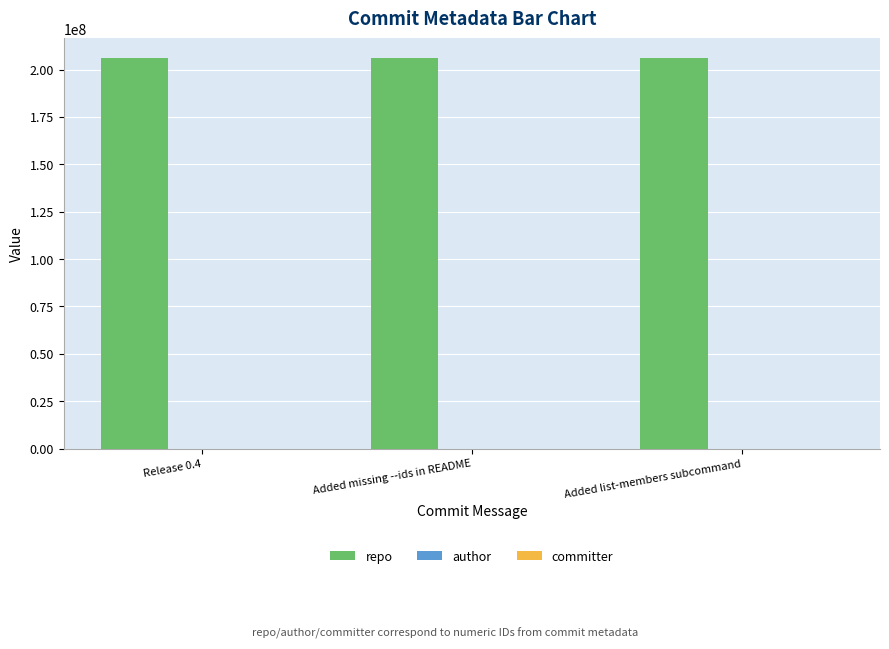

The repo series shows 92061819 at Added list-members subcommand. True or false?

False